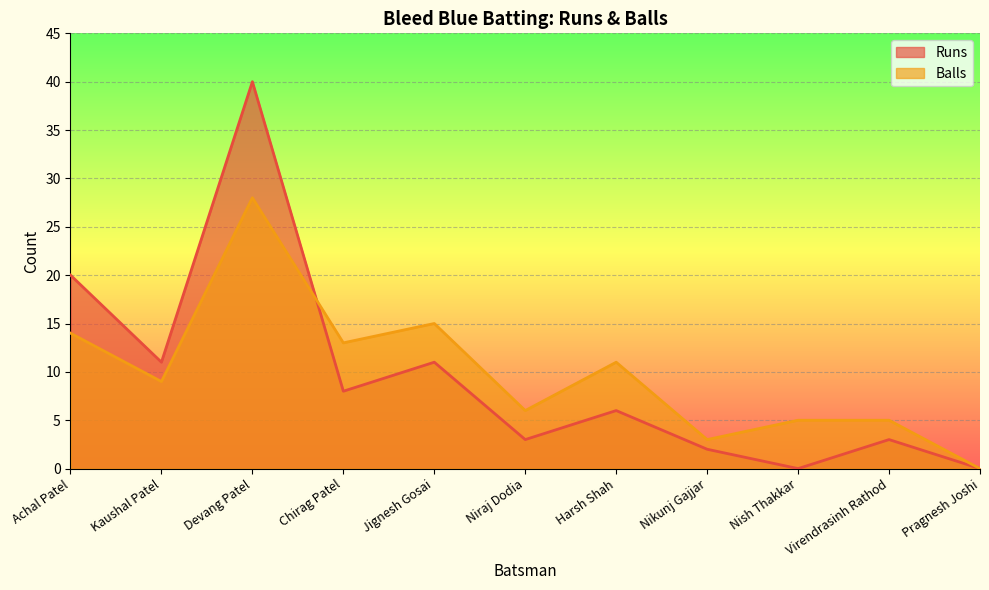

What is the label of the 2nd point from the right?

Virendrasinh Rathod